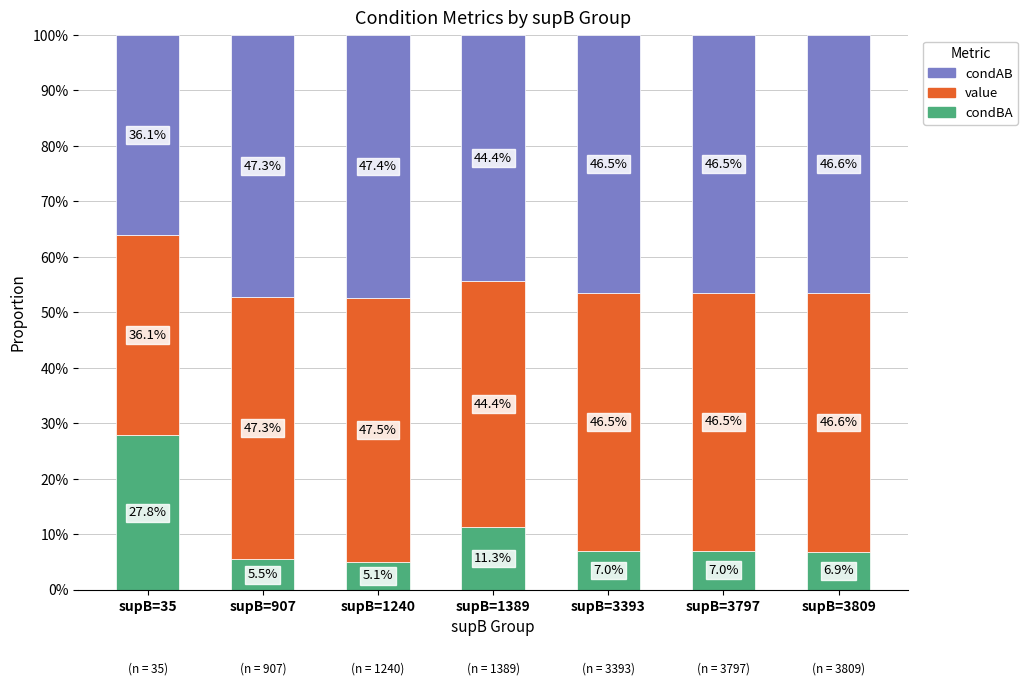

What are all the series names shown in the legend?

condAB, value, condBA